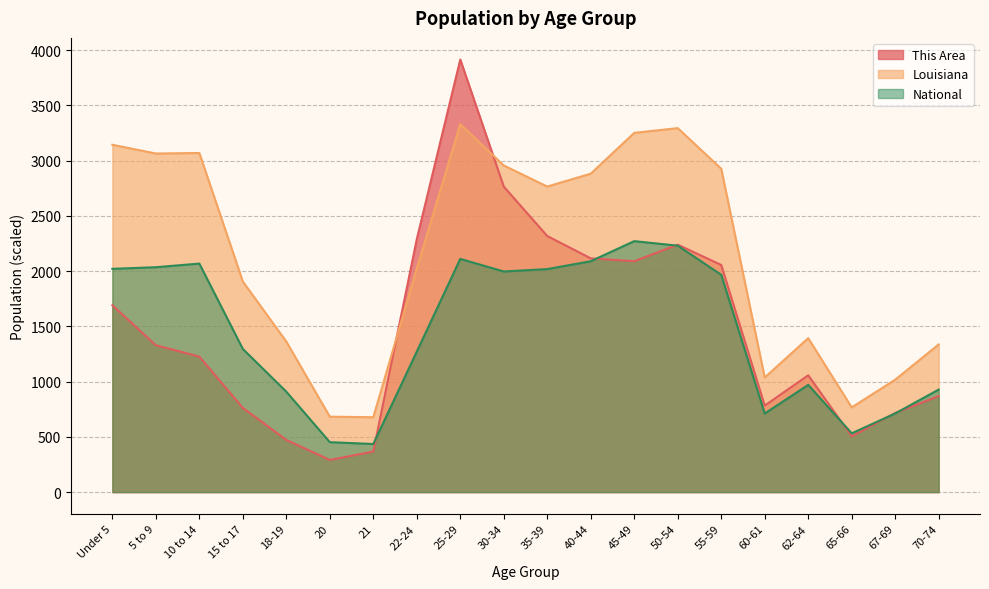

Which series has the widest spread of values?

This Area